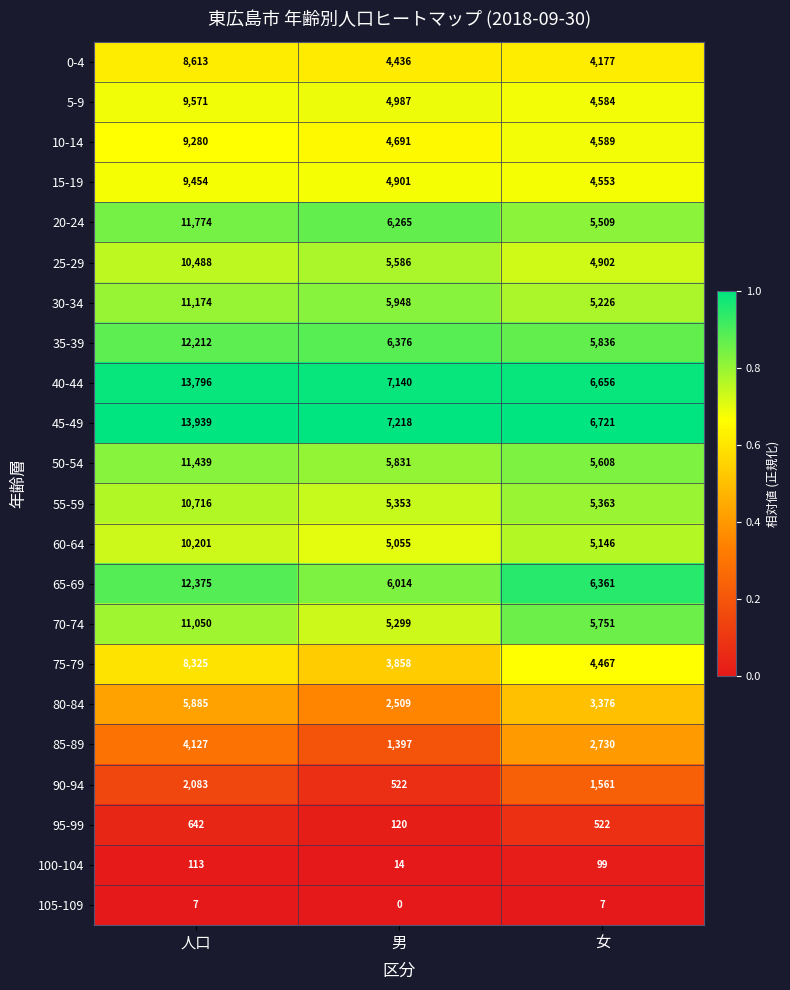

Rank the series at 人口 from lowest to highest value.

105-109, 100-104, 95-99, 90-94, 85-89, 80-84, 75-79, 0-4, 10-14, 15-19, 5-9, 60-64, 25-29, 55-59, 70-74, 30-34, 50-54, 20-24, 35-39, 65-69, 40-44, 45-49